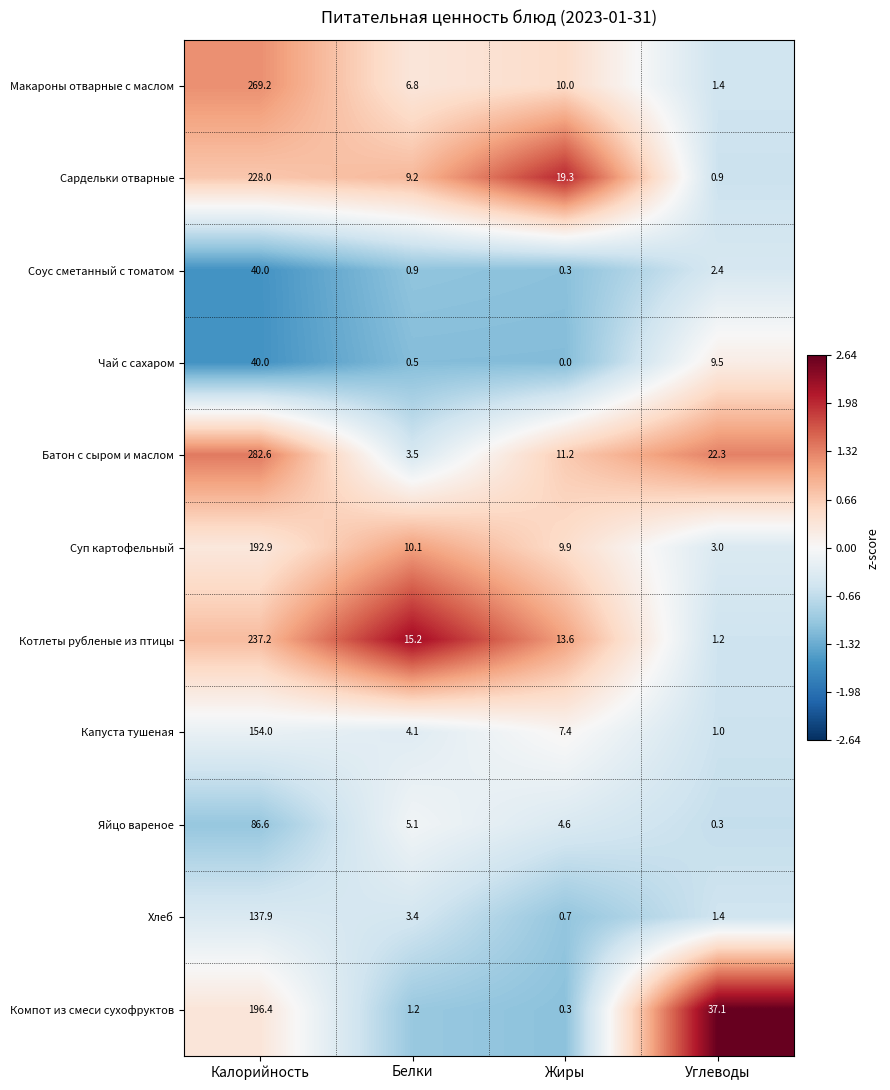

At which label does Макароны отварные с маслом first exceed 10?

Калорийность